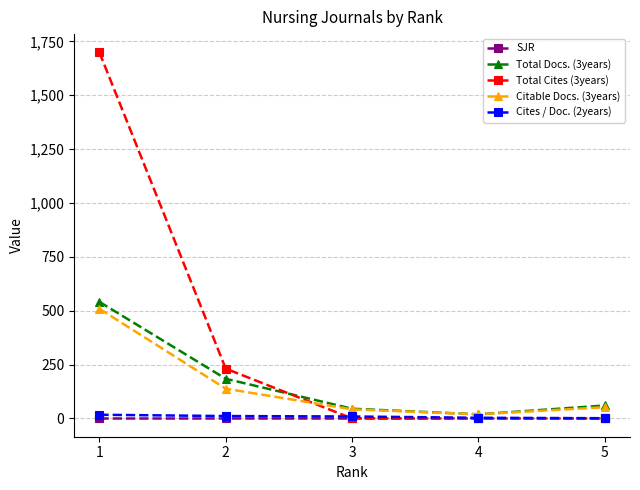

What is the spread (max minus min) of values at 1?

1699